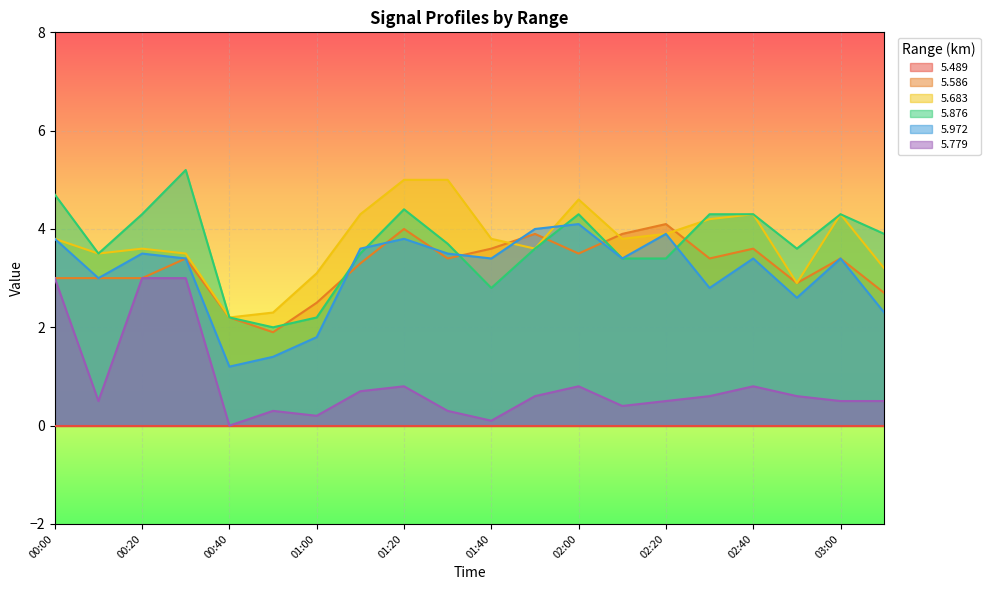

At how many categories does at least one series exceed 0?

20